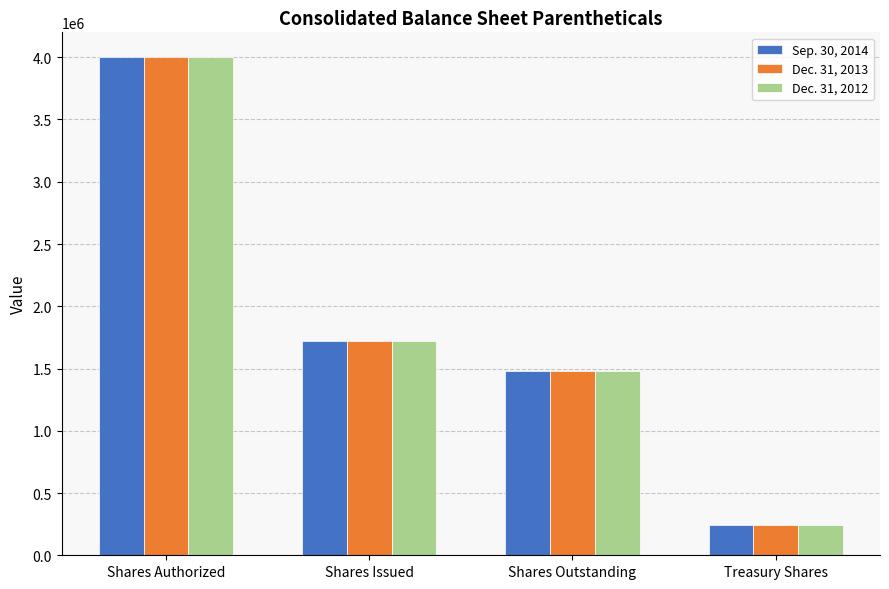

The Dec. 31, 2012 series shows 87370 at Treasury Shares. True or false?

False